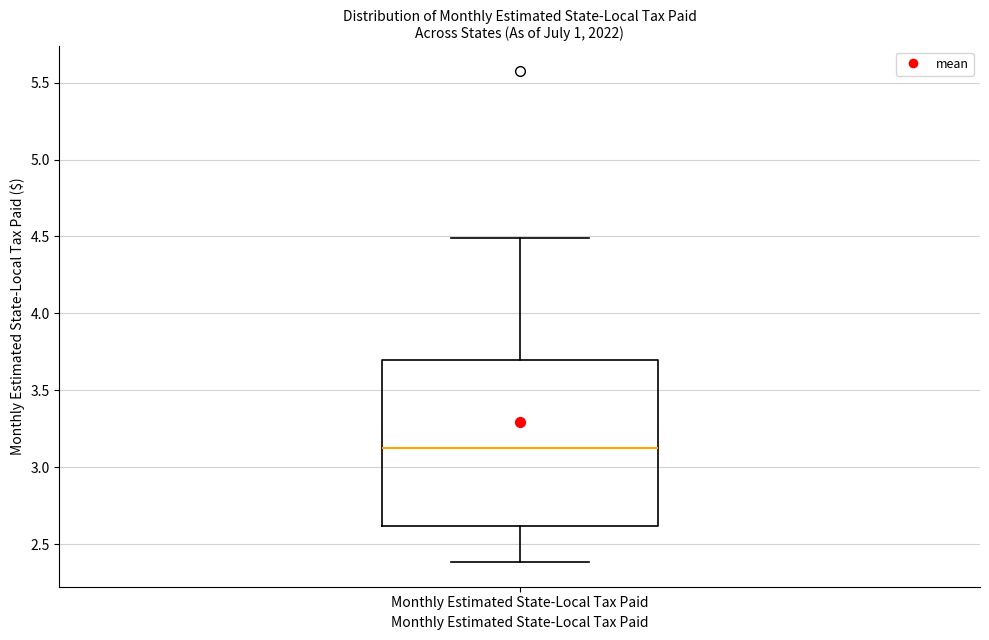

Transcribe this box plot: give where the median line is, the range the box spans, and where the two whiskers end, as read against the y-axis. The values are not printed on the chart, so give them approximately, as read against the axis.

median 3.1, box 2.6 to 3.7, whiskers 2.4 to 4.5